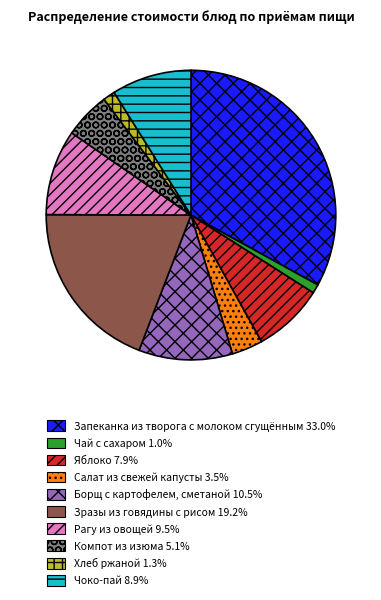

Is Зразы из говядины с рисом 19.2% the majority of the pie?

No